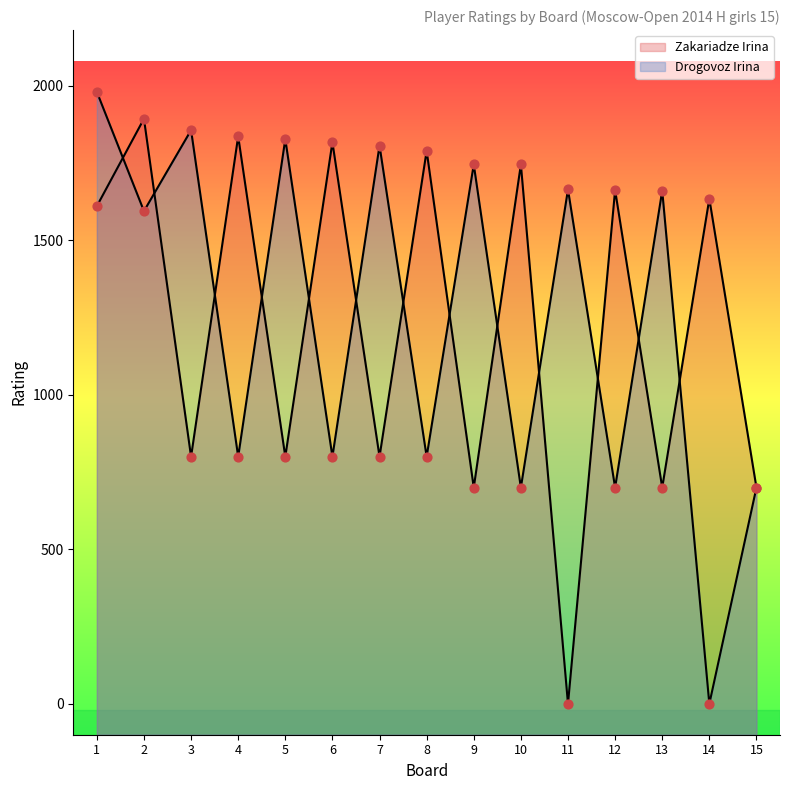

Which series has the largest total across all categories?

Drogovoz Irina